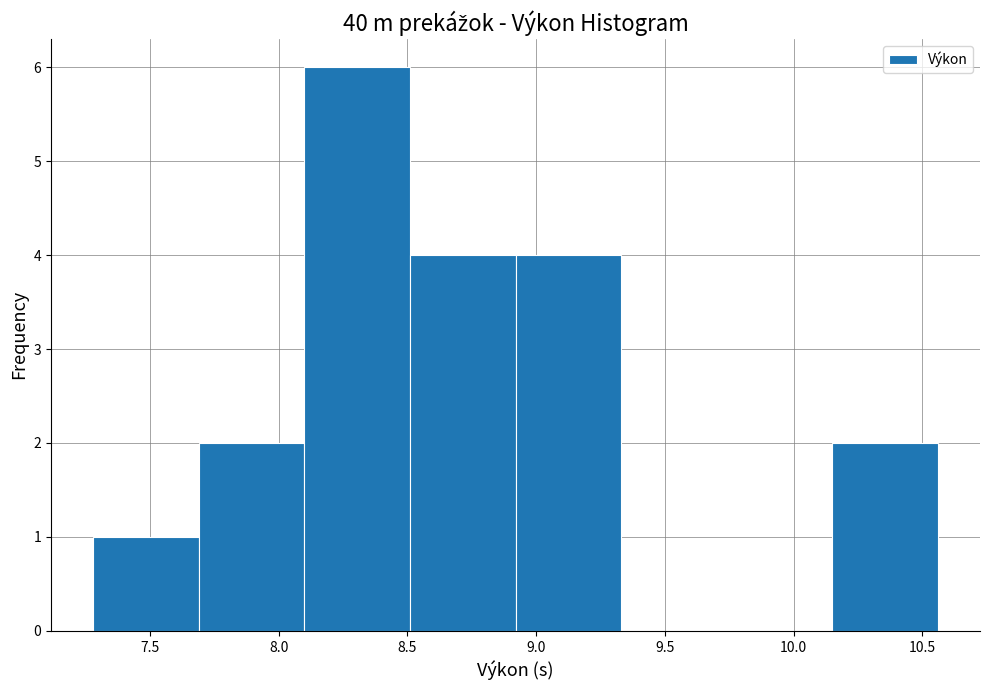

Which range on the x-axis has the tallest bar?

8.10 to 8.51